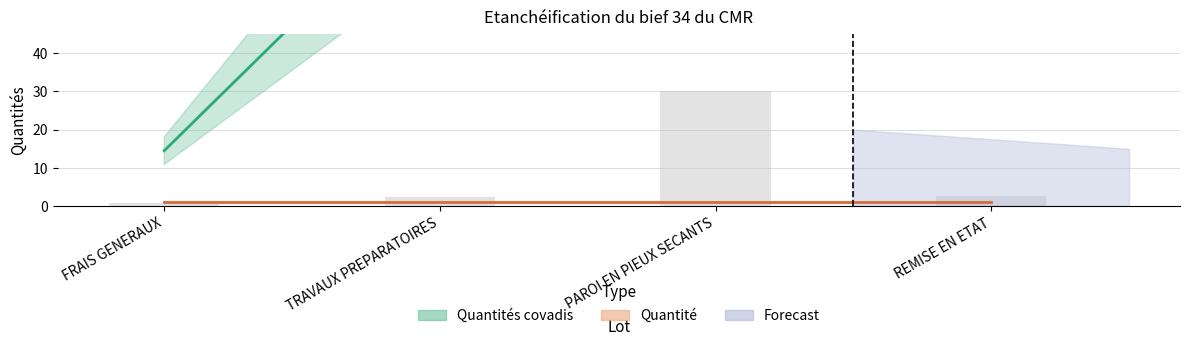

Reading right to left, list all the values displayed in this chart.

2.5	30.0	2.4	0.8